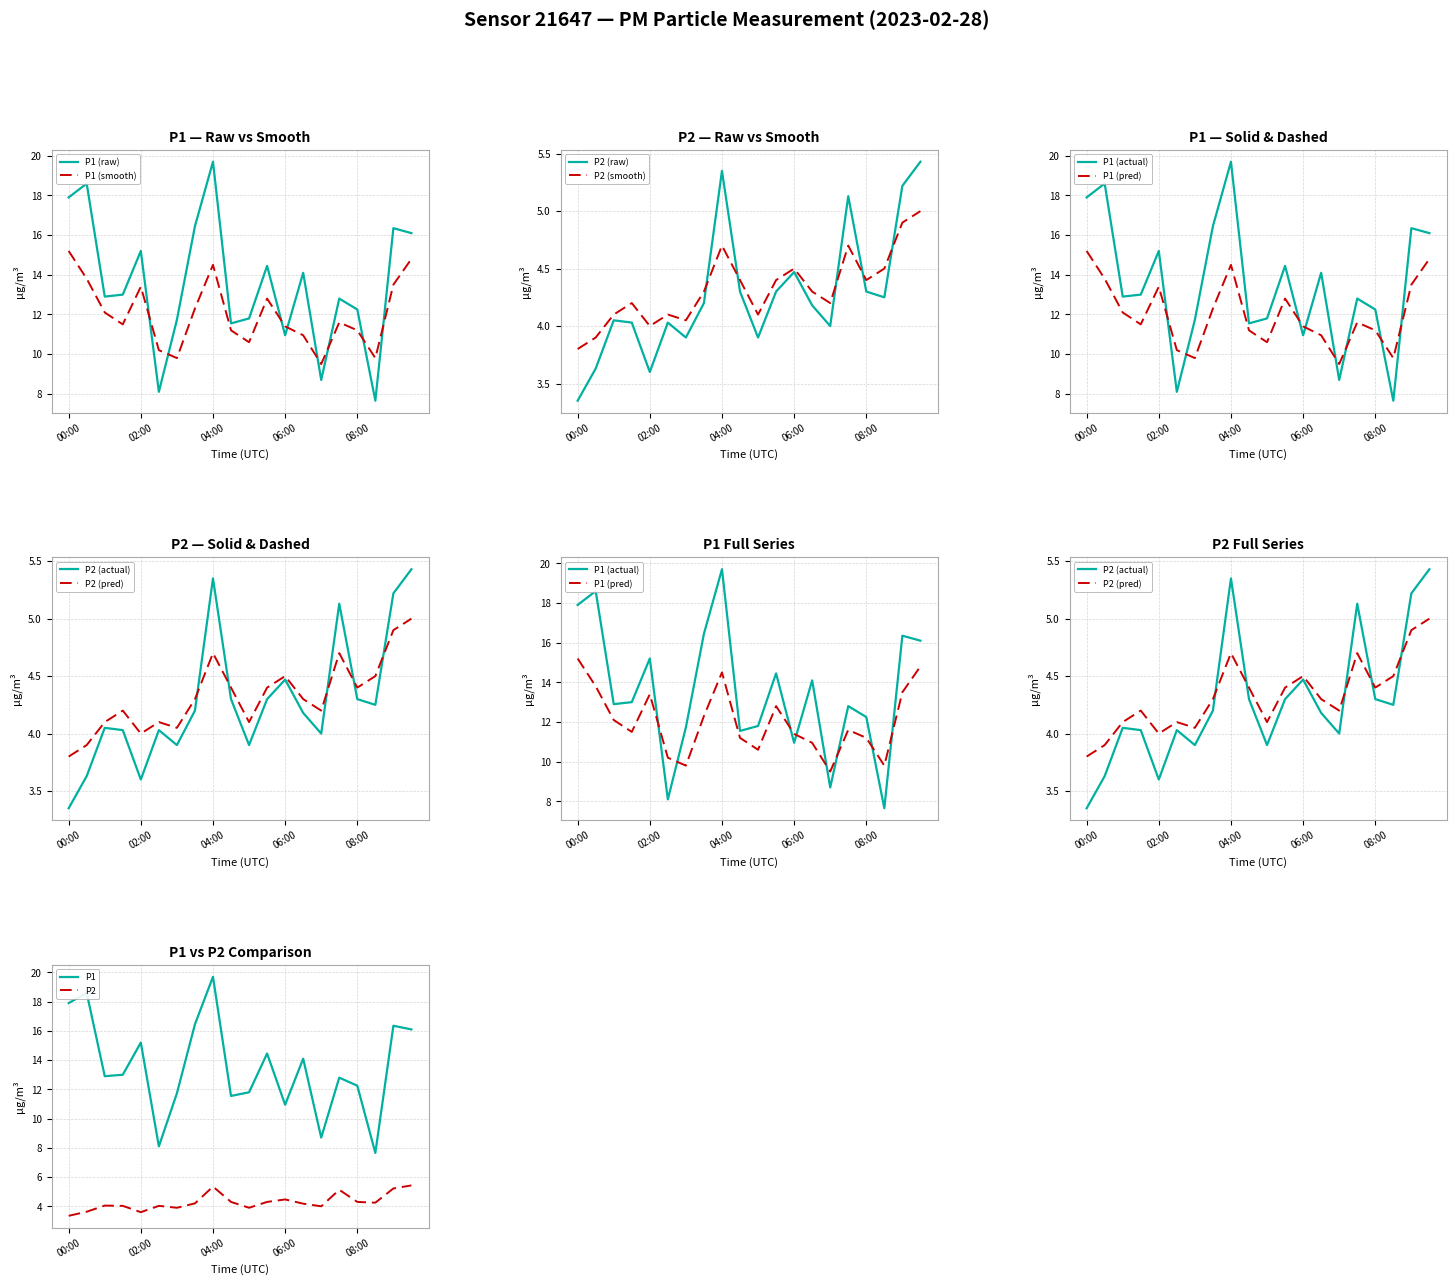

At which label is P2_smooth closest to 4?

02:00